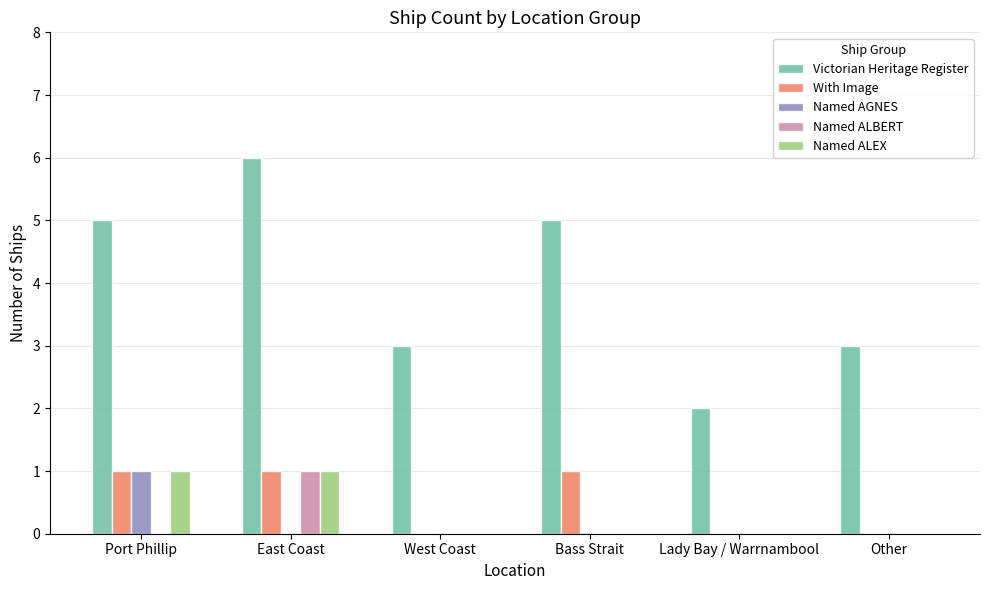

The Named ALBERT series shows 0 at Port Phillip. True or false?

True